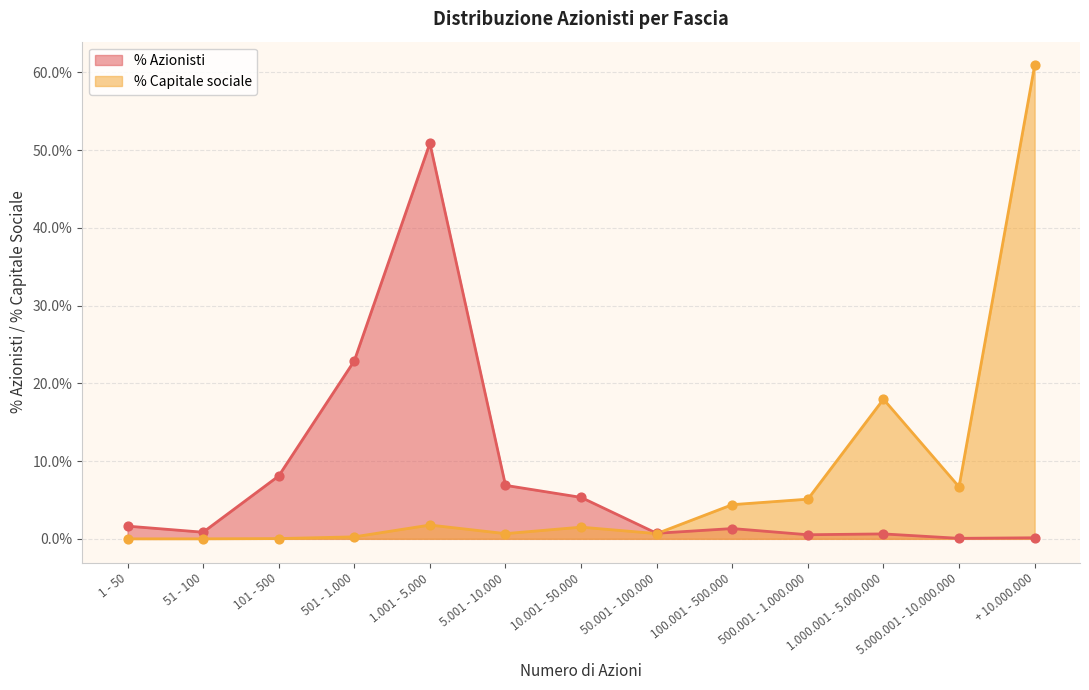

At which category is the sum across all series the highest?

+ 10.000.000